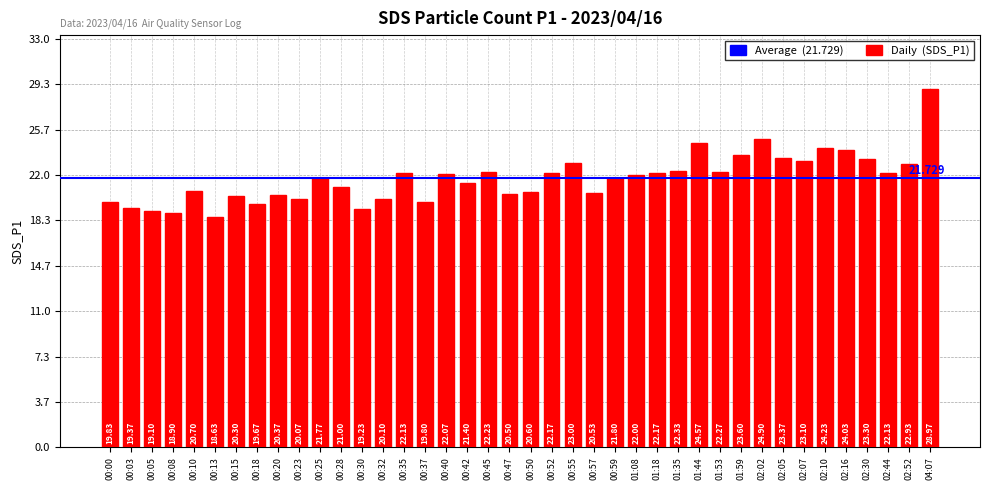

What is the difference between the values at 00:30 and 00:00?

0.6